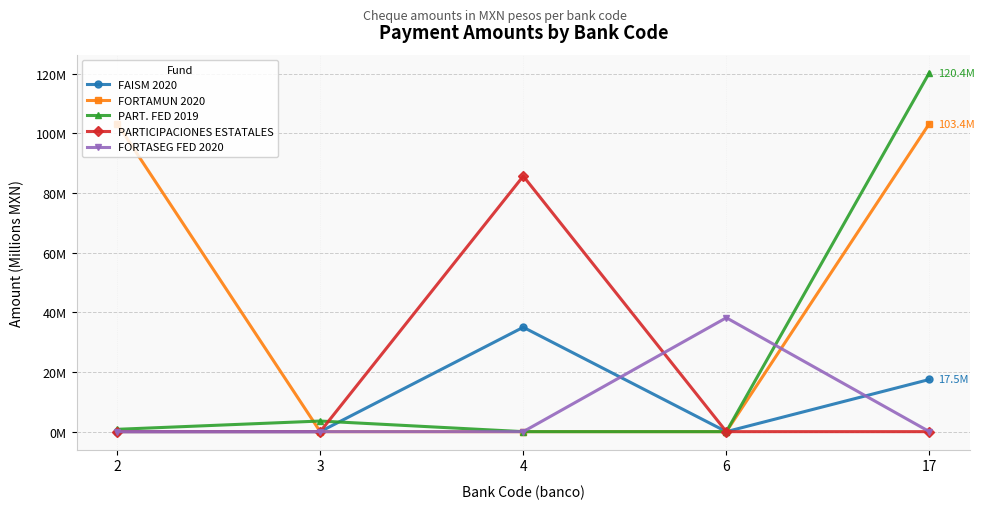

What is the average value of the FAISM 2020 series?

10.5